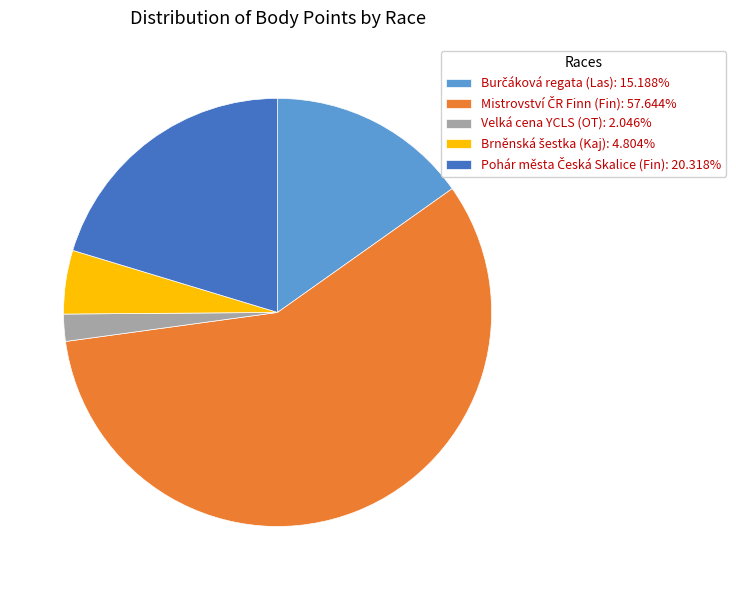

Does any single category account for the majority?

Yes